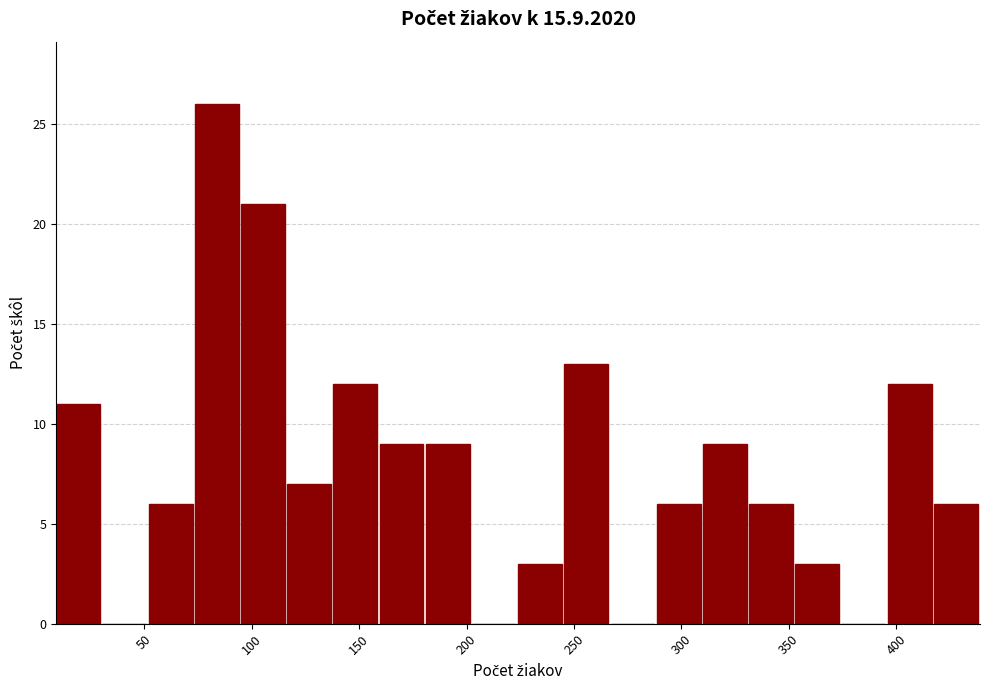

Reading left to right, transcribe this chart: for each bar, give the range it covers on the x-axis and its height. Neither the bar edges nor the heights are printed on the chart, so give them approximately, as read against the axes.

9.0 to 30.5: 11
30.5 to 52.0: 0
52.0 to 73.5: 6
73.5 to 95.0: 26
95.0 to 116.5: 21
116.5 to 138.0: 7
138.0 to 159.5: 12
159.5 to 181.0: 9
181.0 to 202.5: 9
202.5 to 224.0: 0
224.0 to 245.5: 3
245.5 to 267.0: 13
267.0 to 288.5: 0
288.5 to 310.0: 6
310.0 to 331.5: 9
331.5 to 353.0: 6
353.0 to 374.5: 3
374.5 to 396.0: 0
396.0 to 417.5: 12
417.5 to 439.0: 6